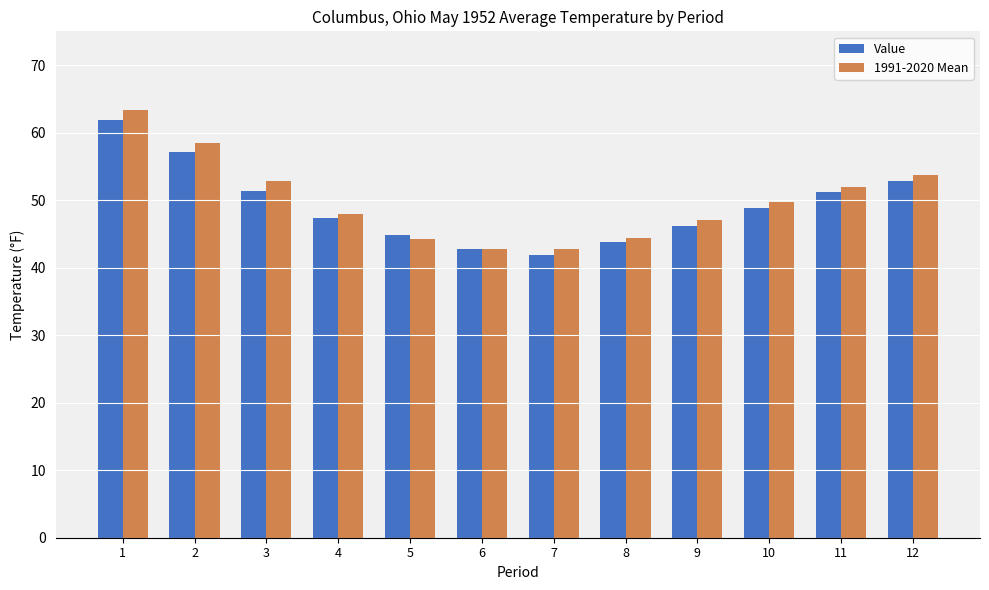

Between 4 and 5, which series saw the biggest shift?

1991-2020 Mean